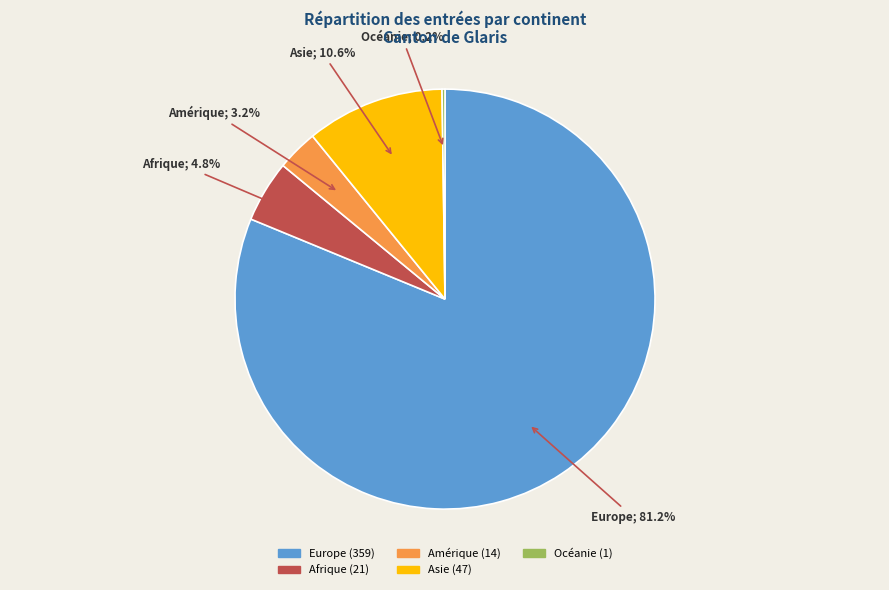

What is the ratio of the value at Asie to the value at Afrique?

2.2